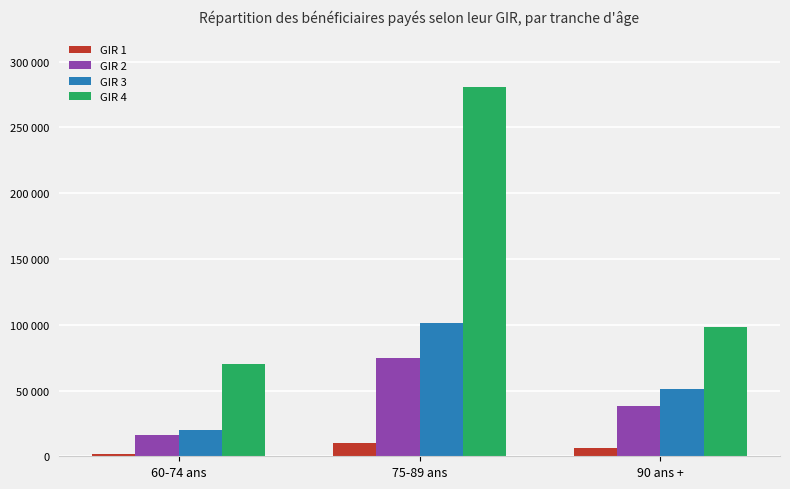

Does the chart contain any negative values?

No